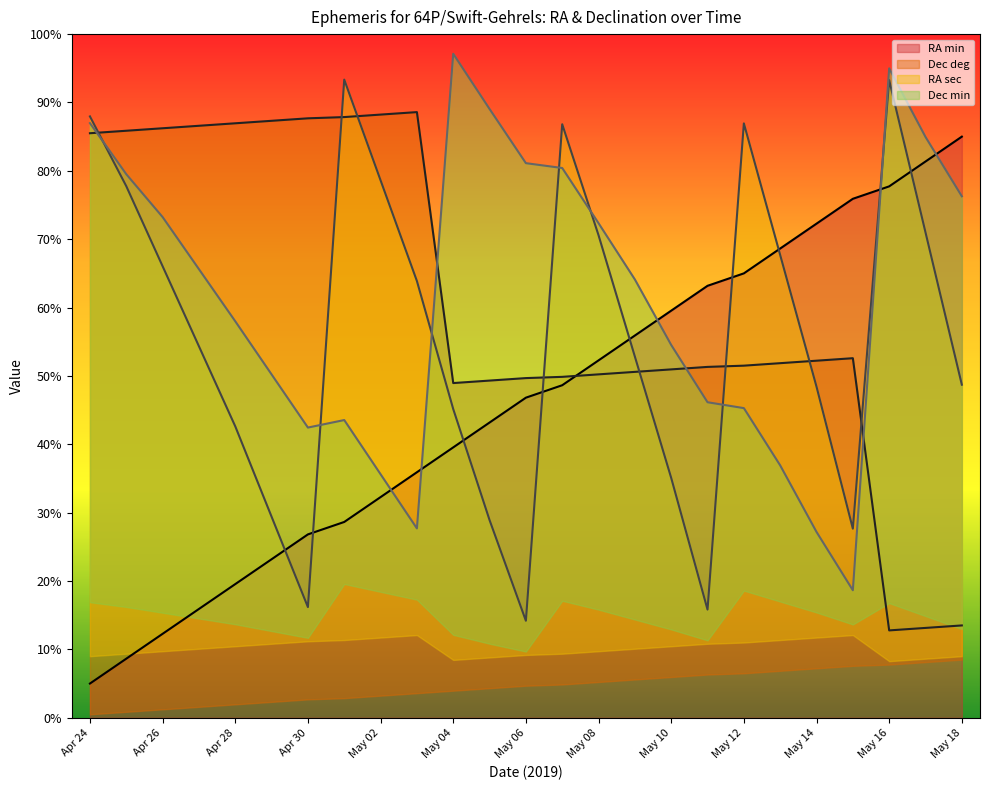

List the labels in order of RA min value, smallest first.

Apr 24, Apr 25, Apr 26, Apr 27, Apr 28, Apr 29, Apr 30, May 01, May 02, May 03, May 04, May 05, May 06, May 07, May 08, May 09, May 10, May 11, May 12, May 13, May 14, May 15, May 16, May 17, May 18